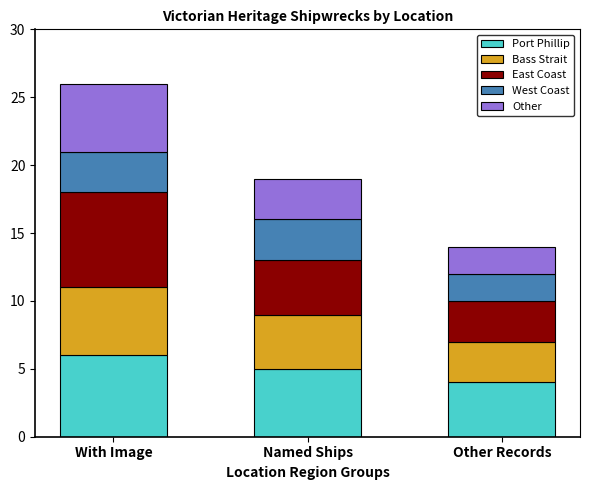

What is the average value of the Port Phillip series?

5